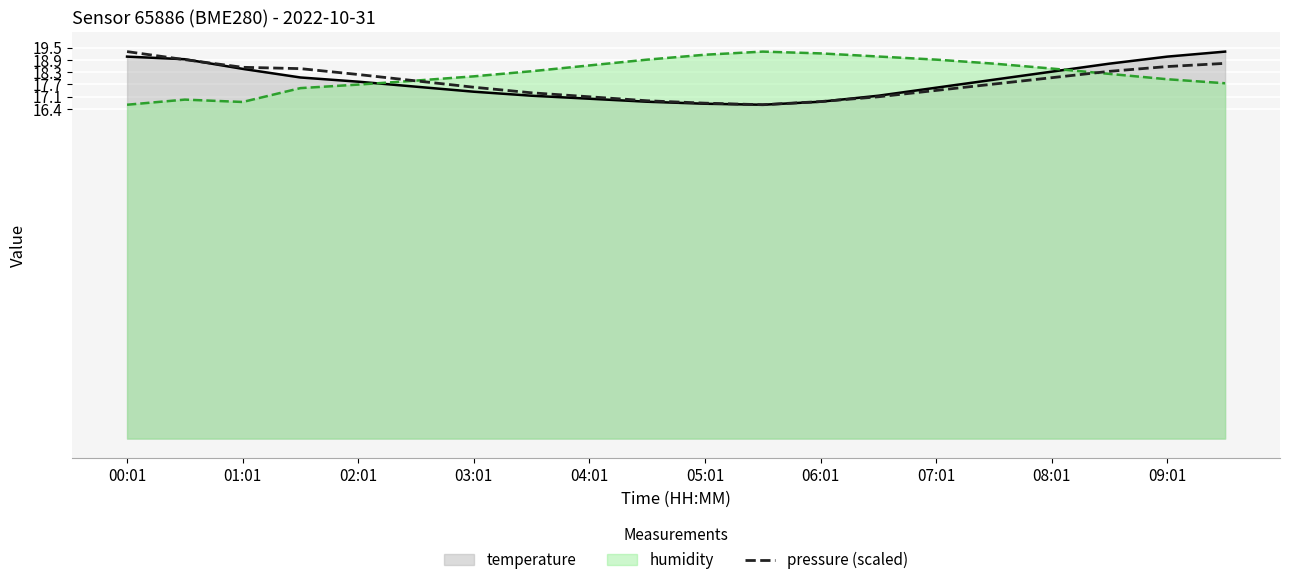

How many points are lower than both their immediate neighbors (excluding endpoints)?

1